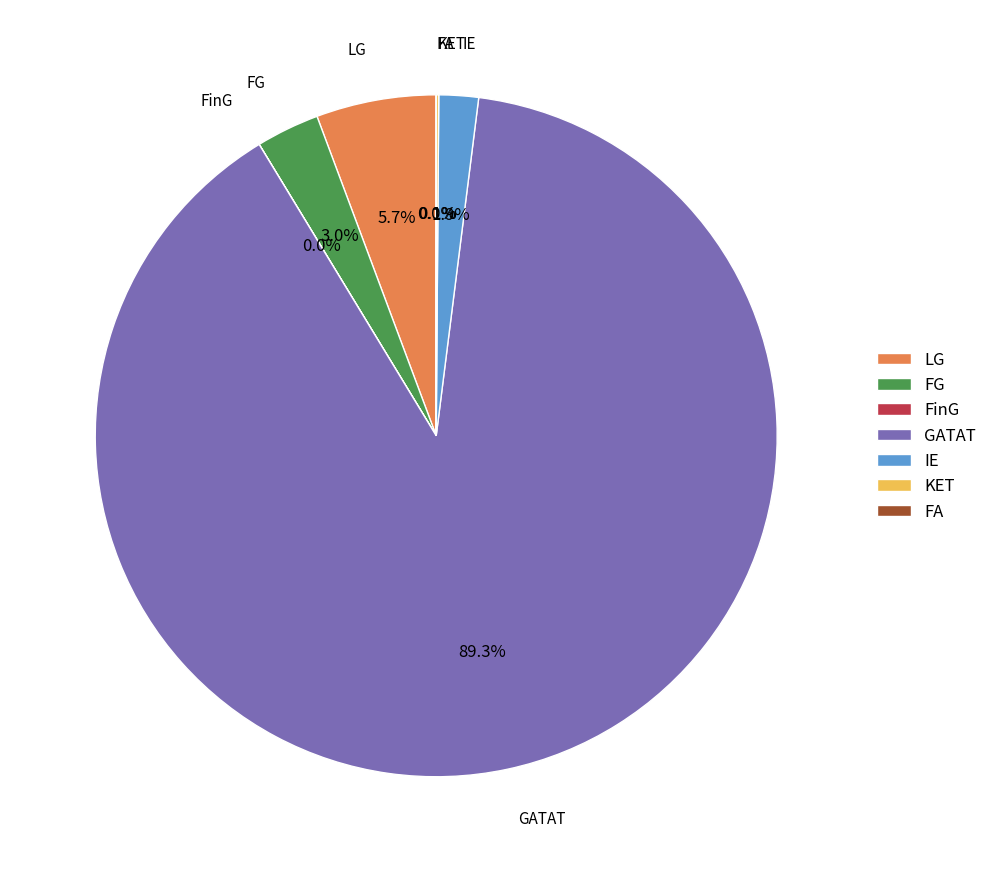

Which slice is the largest?

GATAT